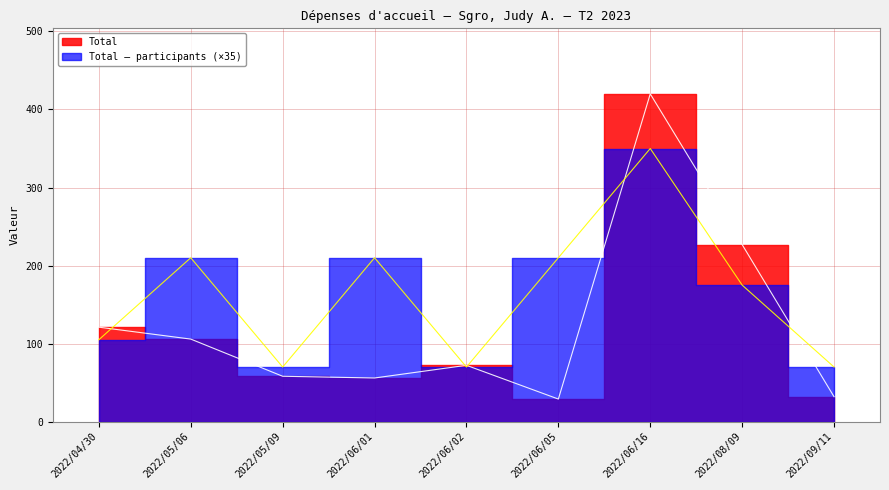

What is the difference between the maximum and minimum values in the Total – participants series?

280.0